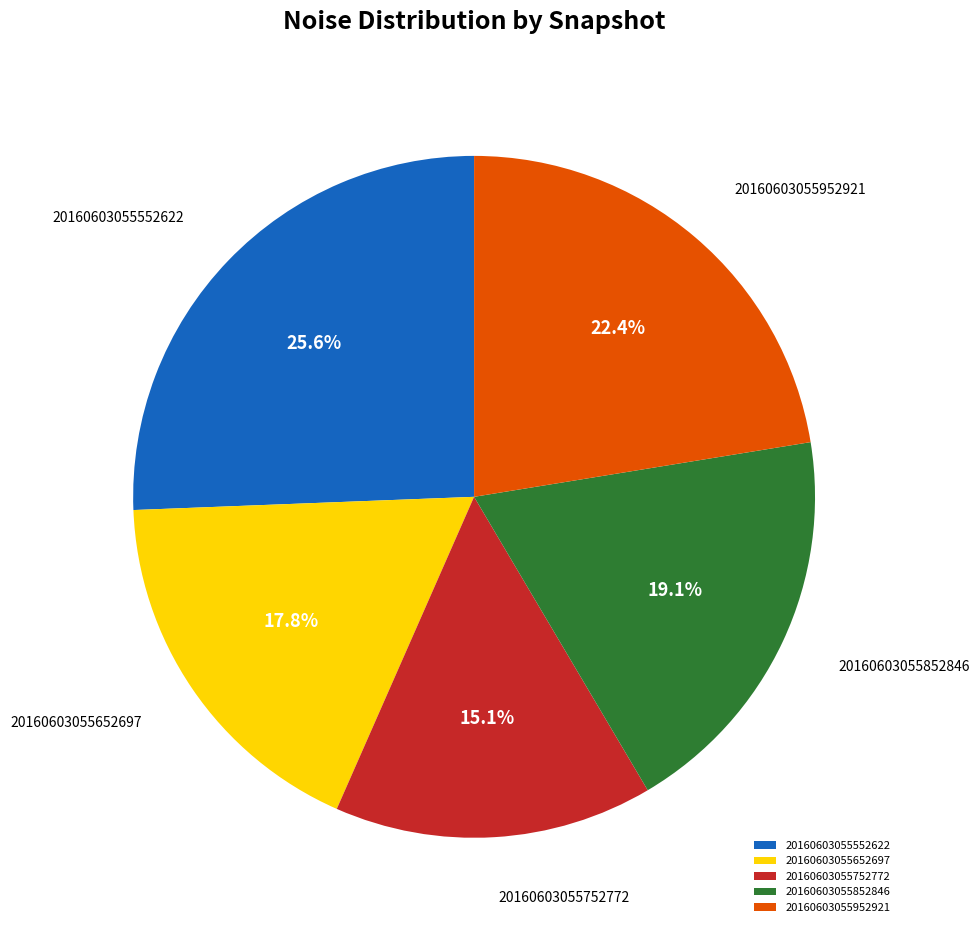

Is there a majority slice in this chart?

No